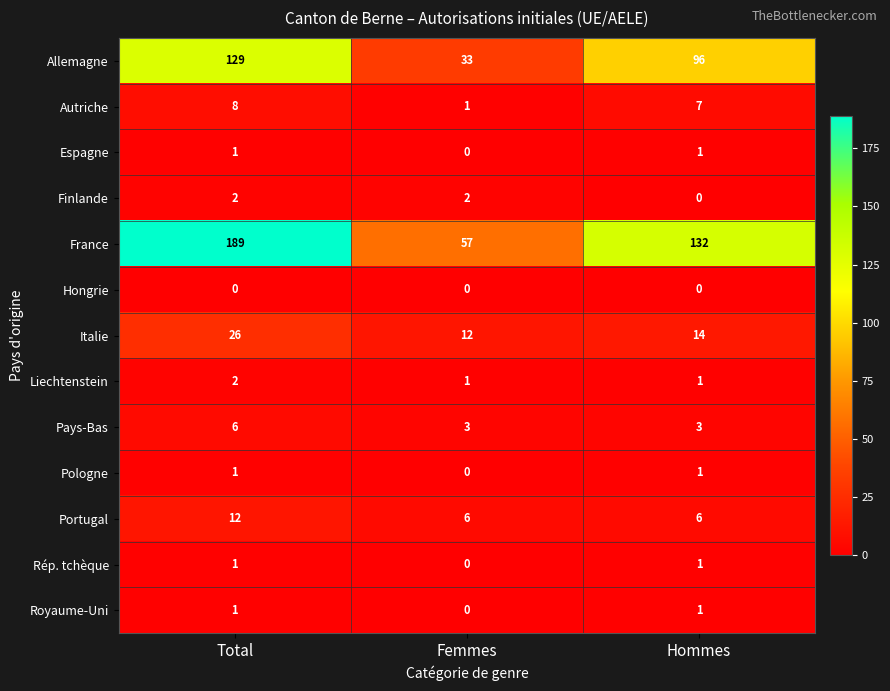

What is the spread (max minus min) of values at Total?

189